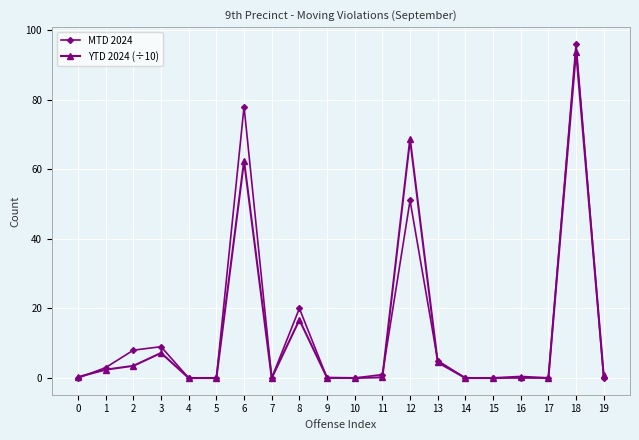

Is the value of YTD 2024 (÷10) at 17 greater than the value of MTD 2024 at 1?

No